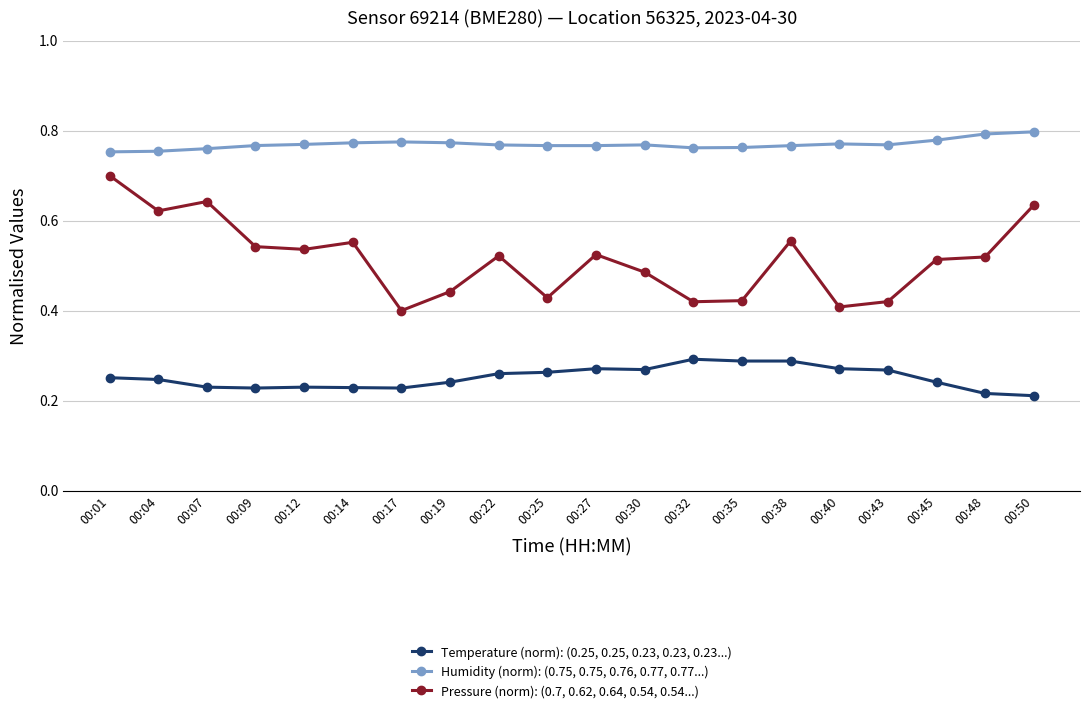

What is the sum of the Humidity (norm): (0.75, 0.75, 0.76, 0.77, 0.77...) values at 00:27 and 00:25?

1.5